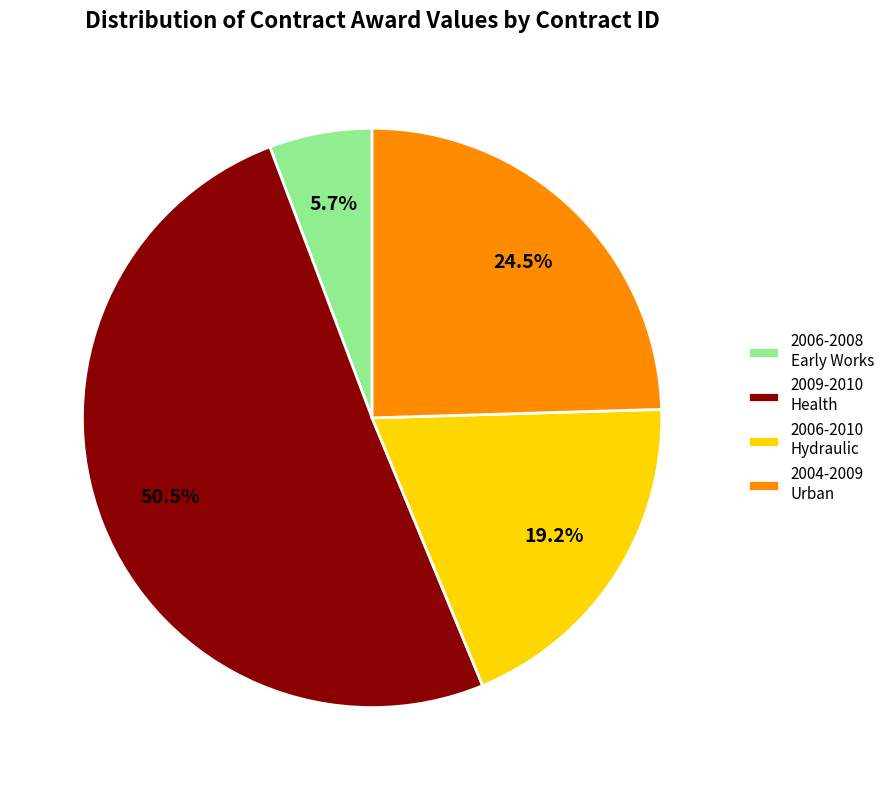

Approximately how many times larger is the value at 2006-2010 Hydraulic compared to 2009-2010 Health?

0.4